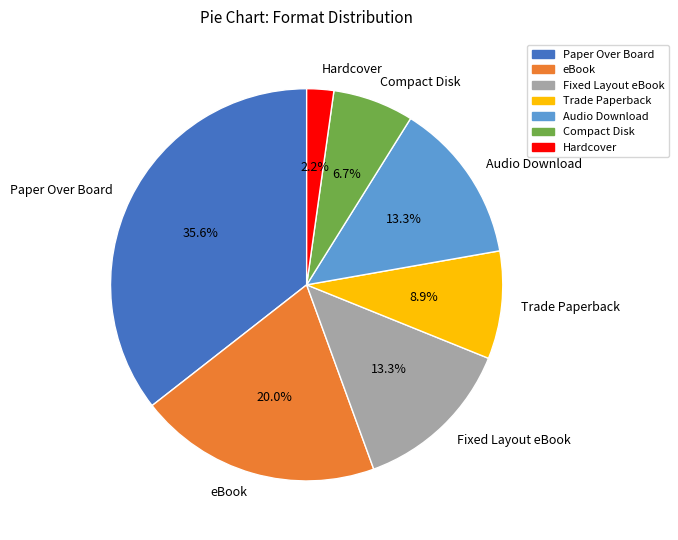

Is it true that Paper Over Board is 36% of the pie?

True